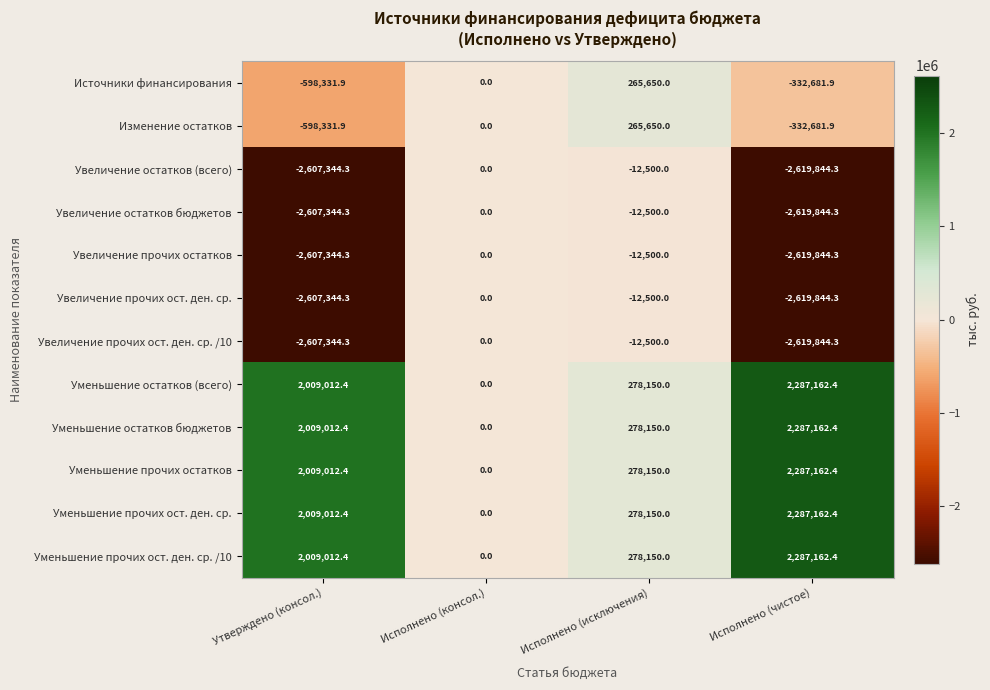

Rank the categories by Изменение остатков value from lowest to highest.

Утверждено (консол.), Исполнено (чистое), Исполнено (консол.), Исполнено (исключения)